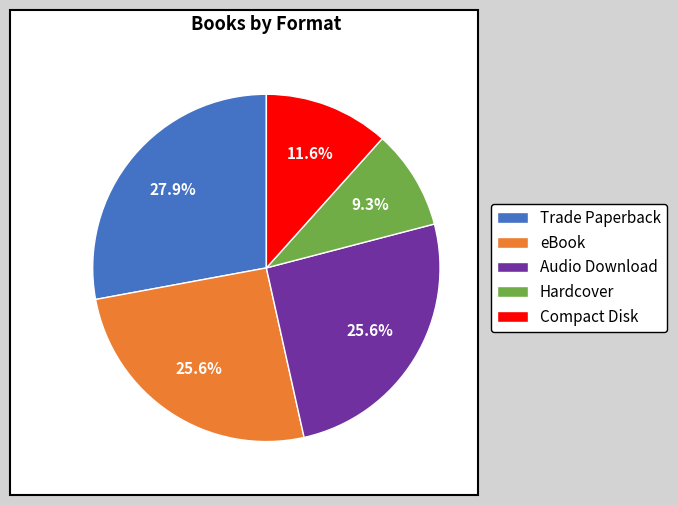

Combined, do Compact Disk and Trade Paperback account for over 50%?

No